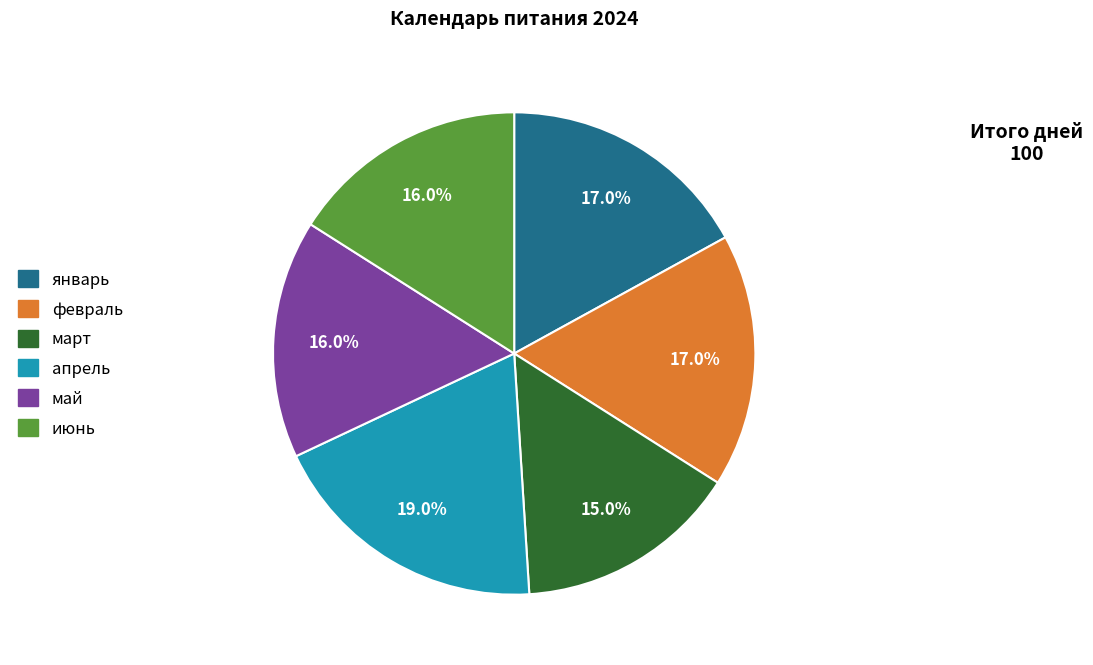

Is there any slice that represents more than half of the pie?

No